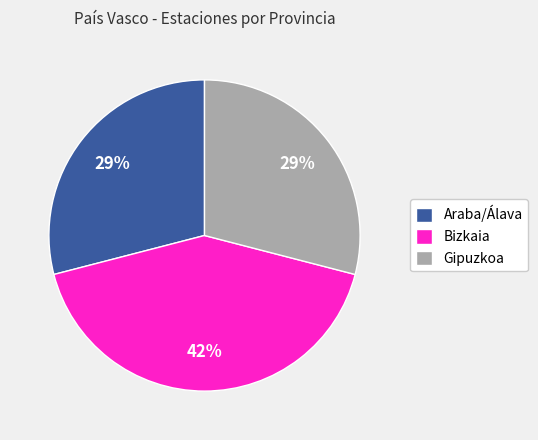

Between Gipuzkoa and Bizkaia, which is larger?

Bizkaia